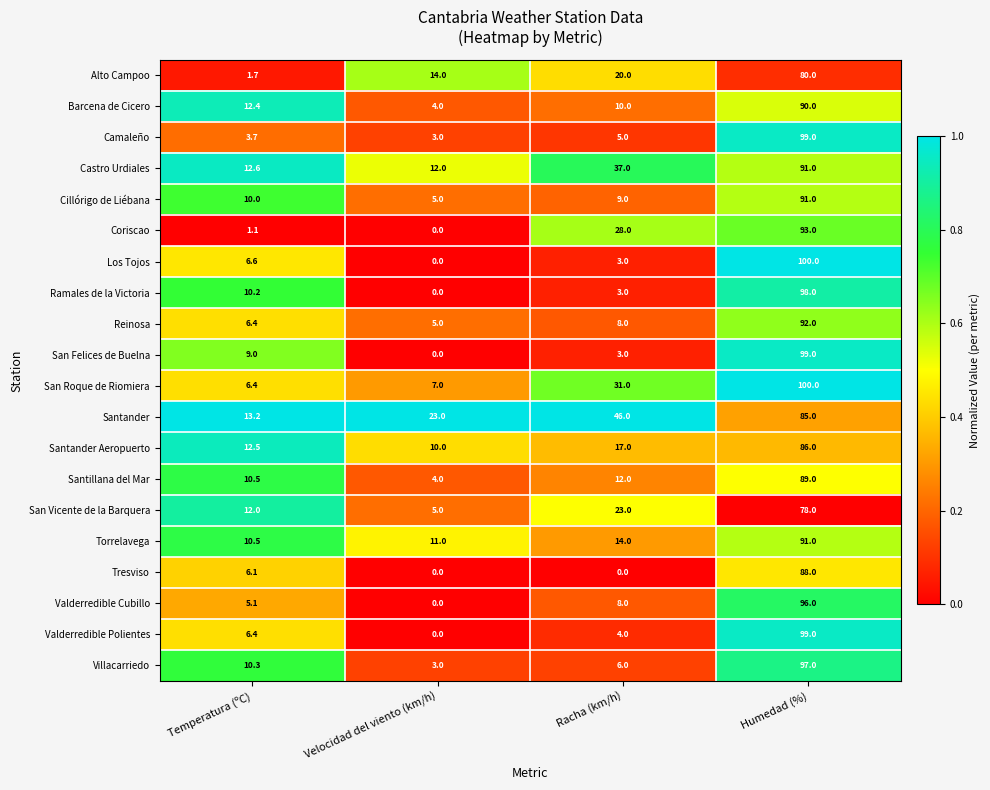

What is the maximum value shown in the chart?

100.0